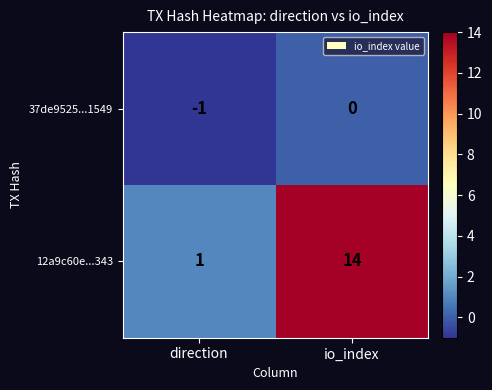

Reading left to right, list all the values displayed in this chart.

37de9525...1549: -1	0
12a9c60e...343: 1	14